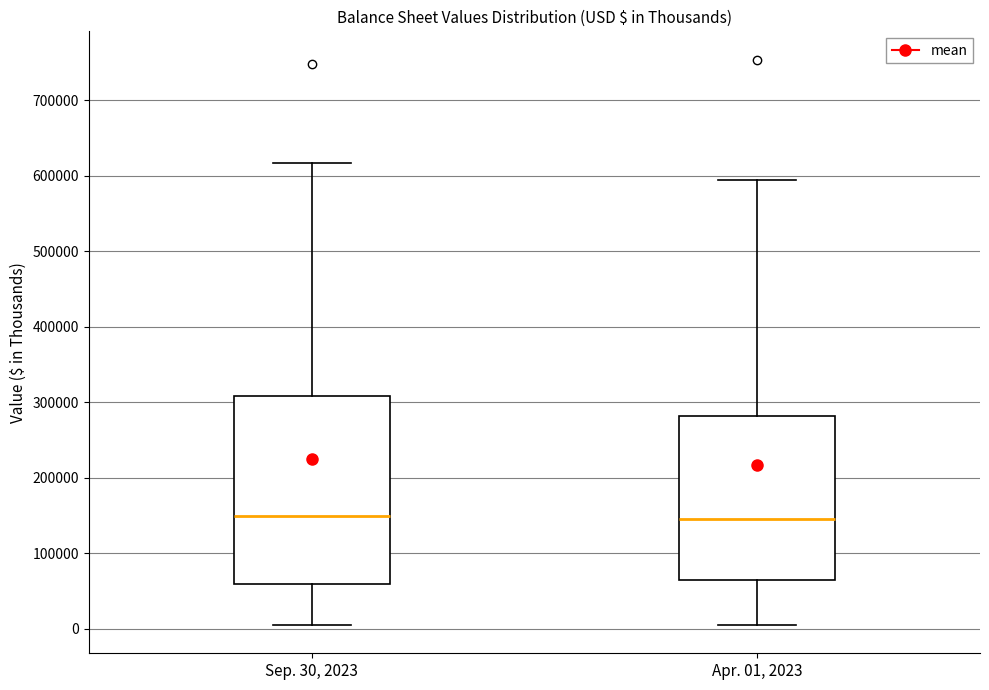

Reading left to right, read every box against the y-axis: the position of its median line, the range the box covers, and the ends of its whiskers. The values are not printed on the chart, so give them approximately, as read against the axis.

Sep. 30, 2023: median 150000, box 60000 to 310000, whiskers 0 to 620000
Apr. 01, 2023: median 150000, box 60000 to 280000, whiskers 10000 to 590000